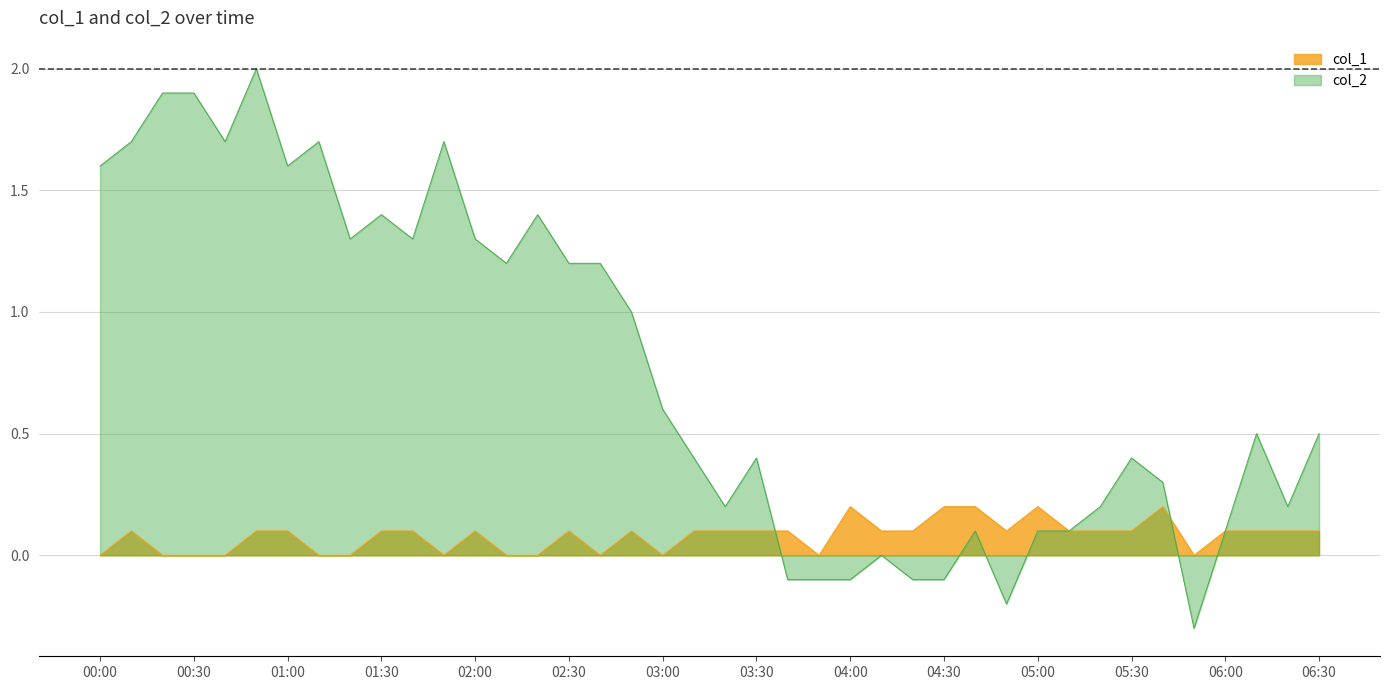

At which category is the sum across all series the highest?

2024/03/27 00:50:00